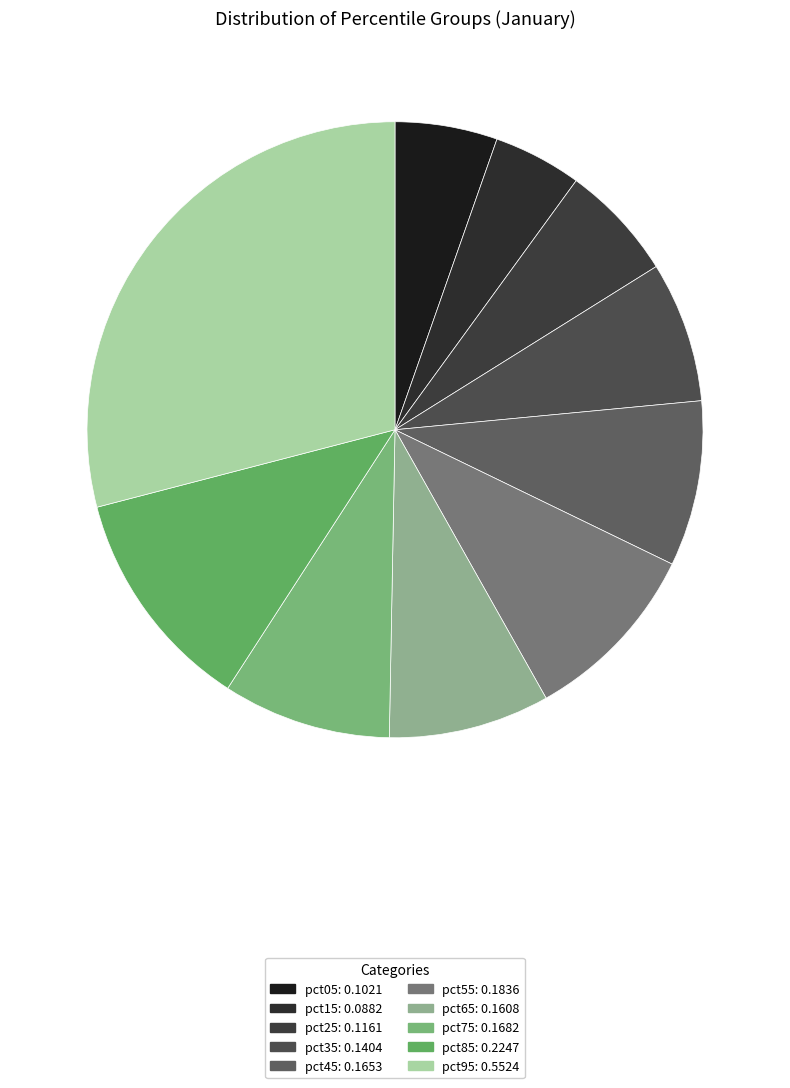

How many slices are in this pie chart?

10